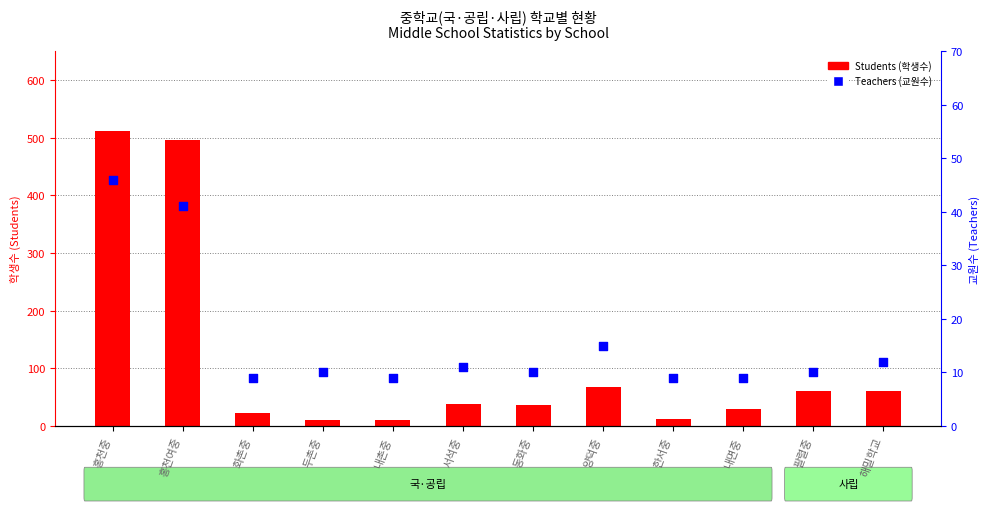

What are all the series names shown in the legend?

Students (학생수), Teachers (교원수)